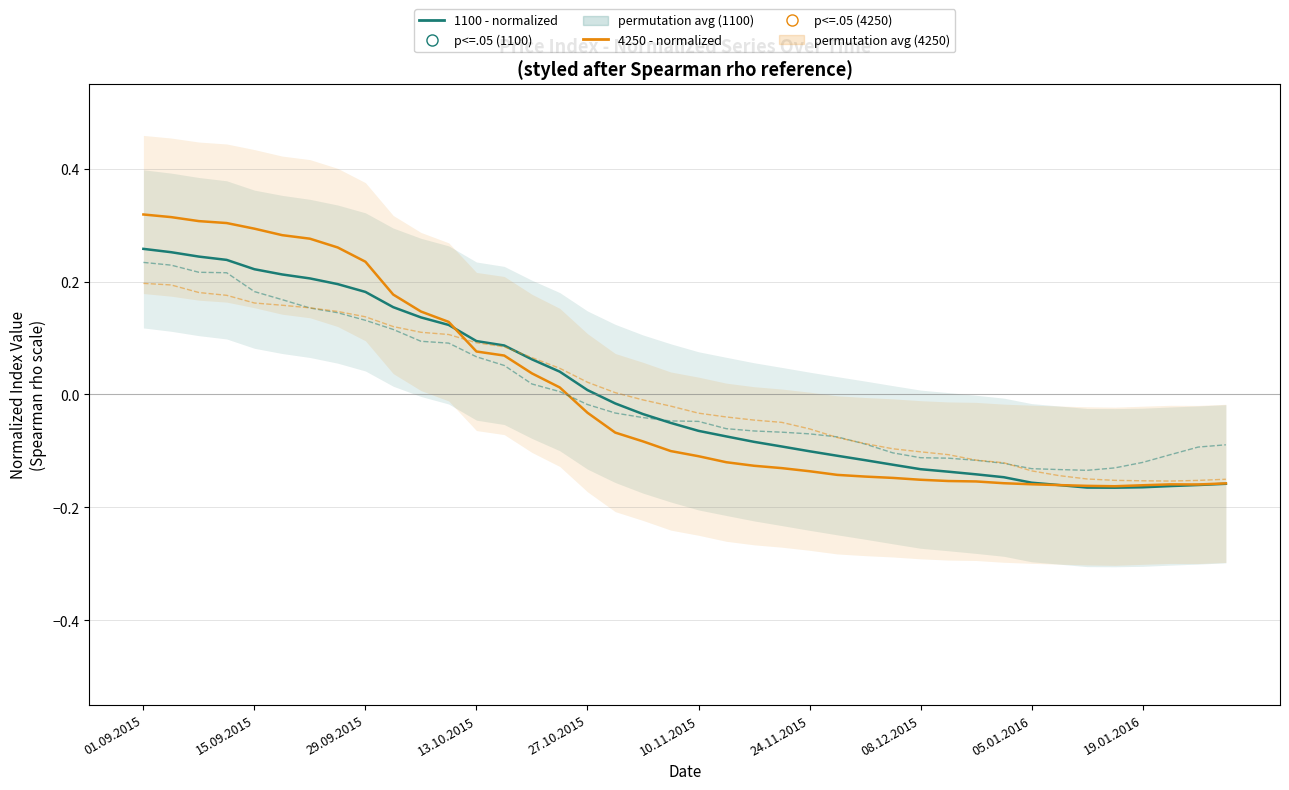

Which series has the largest total across all categories?

1100 (normalized)